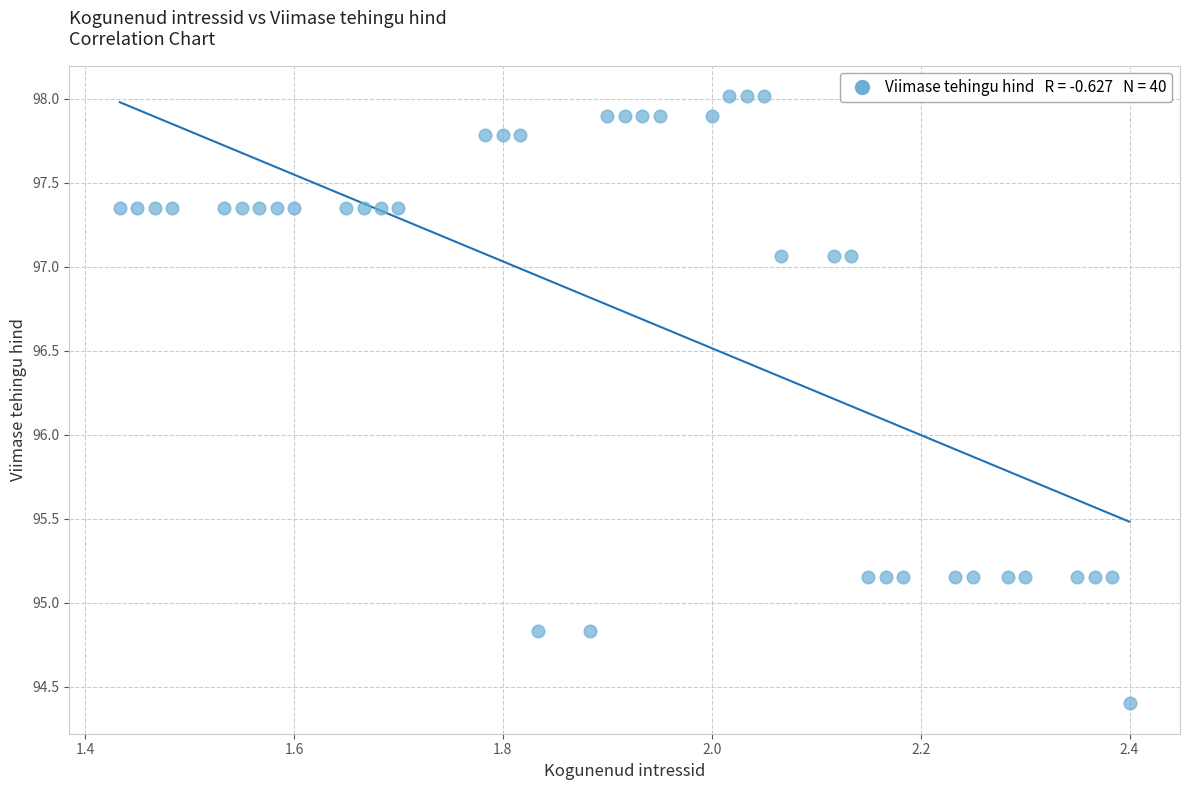

What is the range of X values (max minus min)?

1.0